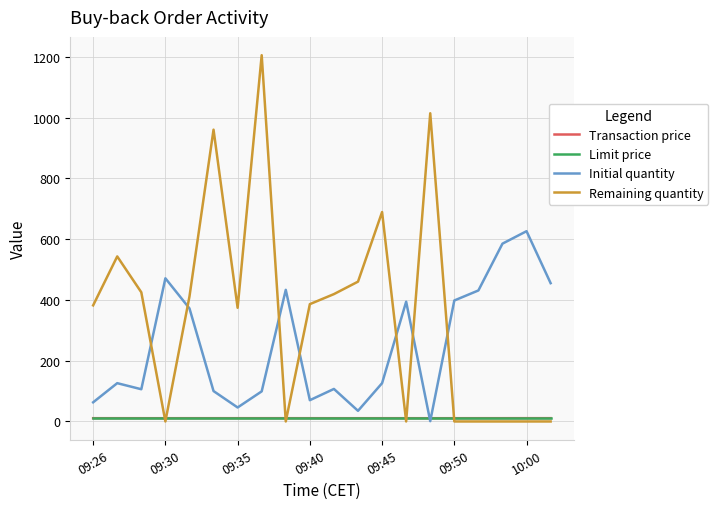

How many intersections are there between Remaining quantity and Initial quantity?

7